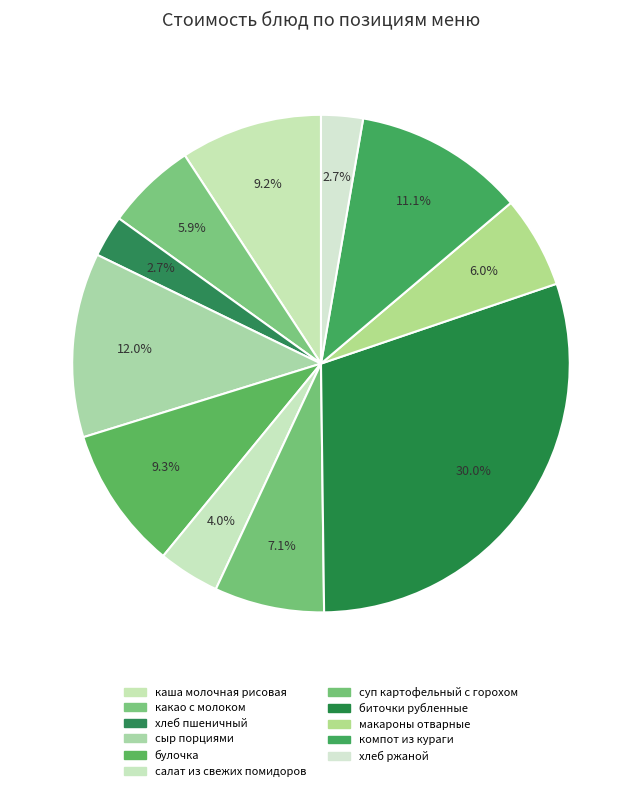

True or false: хлеб ржаной accounts for 1% of the total.

False